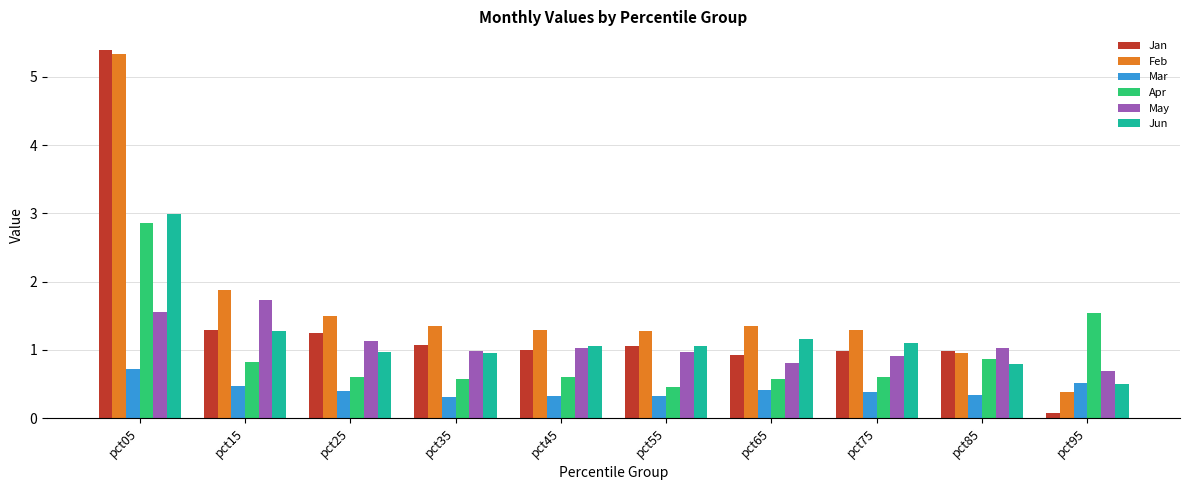

What is the total value across all series at pct75?

5.3